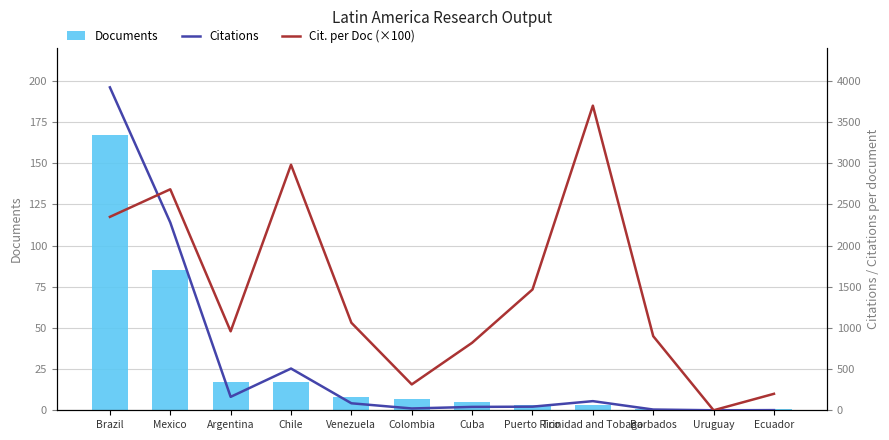

Reading left to right, what are all the values shown in this chart?

Documents: Brazil=167.0	Mexico=85.0	Argentina=17.0	Chile=17.0	Venezuela=8.0	Colombia=7.0	Cuba=5.0	Puerto Rico=3.0	Trinidad and Tobago=3.0	Barbados=1.0	Uruguay=1.0	Ecuador=1.0
Citations: Brazil=3922.0	Mexico=2281.0	Argentina=163.0	Chile=507.0	Venezuela=85.0	Colombia=22.0	Cuba=41.0	Puerto Rico=44.0	Trinidad and Tobago=111.0	Barbados=9.0	Uruguay=0.0	Ecuador=2.0
Citations per document (×100): Brazil=2349.0	Mexico=2684.0	Argentina=959.0	Chile=2982.0	Venezuela=1063.0	Colombia=314.0	Cuba=820.0	Puerto Rico=1467.0	Trinidad and Tobago=3700.0	Barbados=900.0	Uruguay=0.0	Ecuador=200.0